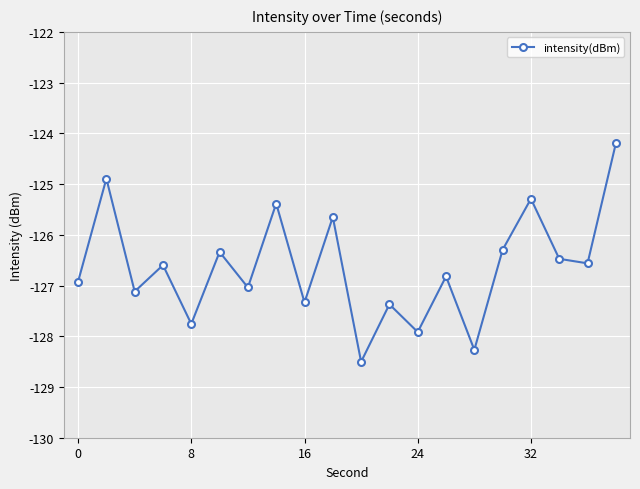

What is the difference between the second highest and minimum values?

3.6